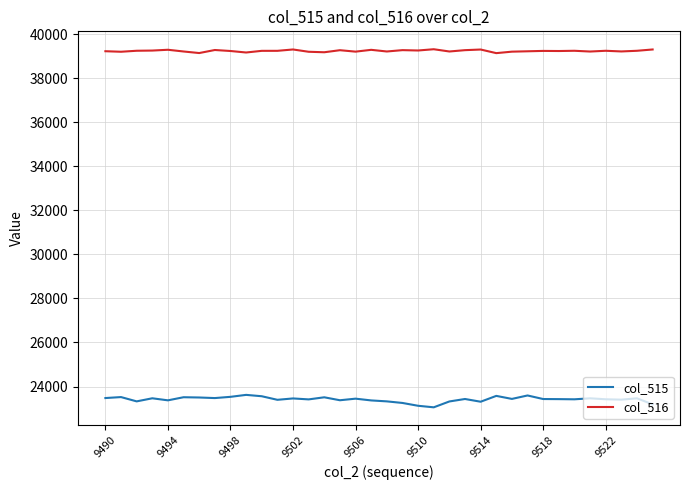

List the series in order of their peak value, lowest first.

col_515, col_516